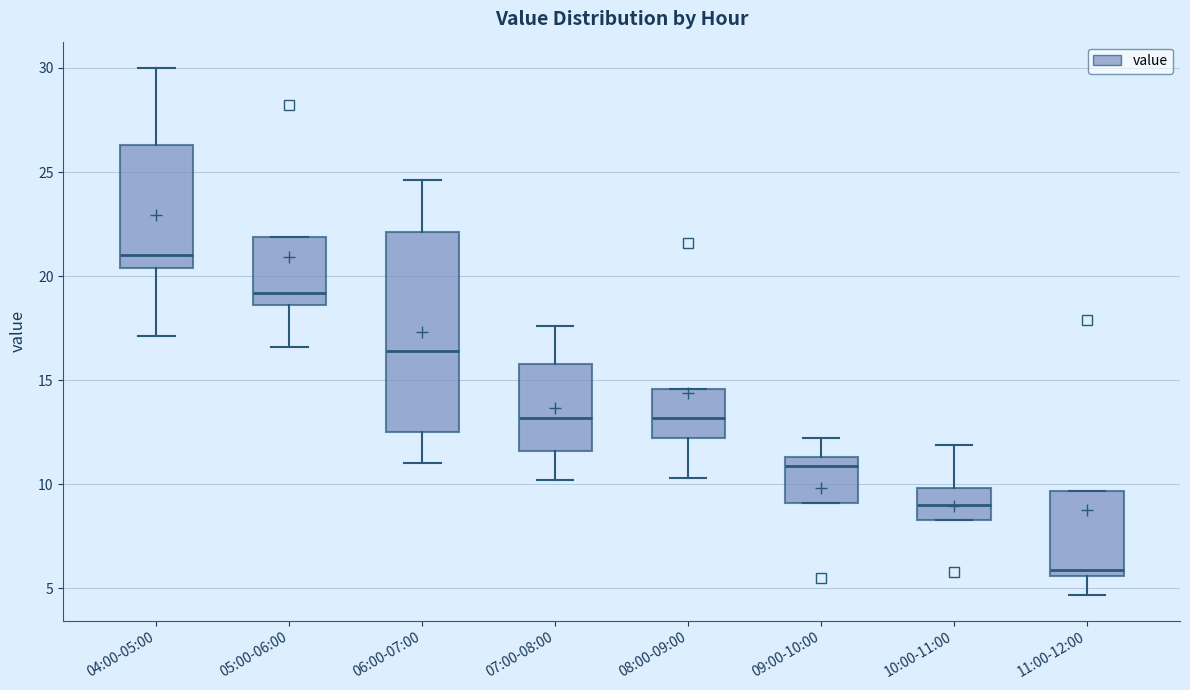

Reading left to right, transcribe this box plot: for each box, give where its median line is, the range the box spans, and where its two whiskers end, as read against the y-axis. The values are not printed on the chart, so give them approximately, as read against the axis.

04:00-05:00: median 21.0, box 20.5 to 26.5, whiskers 17.0 to 30.0
05:00-06:00: median 19.0, box 18.5 to 22.0, whiskers 16.5 to 22.0
06:00-07:00: median 16.5, box 12.5 to 22.0, whiskers 11.0 to 24.5
07:00-08:00: median 13.0, box 11.5 to 16.0, whiskers 10.0 to 17.5
08:00-09:00: median 13.0, box 12.0 to 14.5, whiskers 10.5 to 14.5
09:00-10:00: median 11.0, box 9.0 to 11.5, whiskers 9.0 to 12.0
10:00-11:00: median 9.0, box 8.5 to 10.0, whiskers 8.5 to 12.0
11:00-12:00: median 6.0, box 5.5 to 9.5, whiskers 4.5 to 9.5